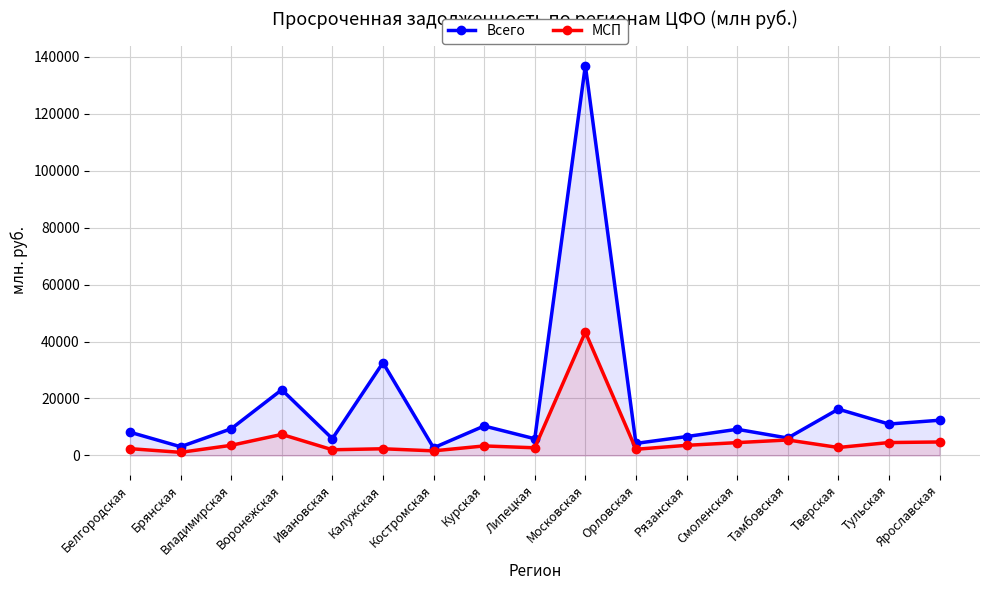

What is the lowest value of the Всего series?

2661